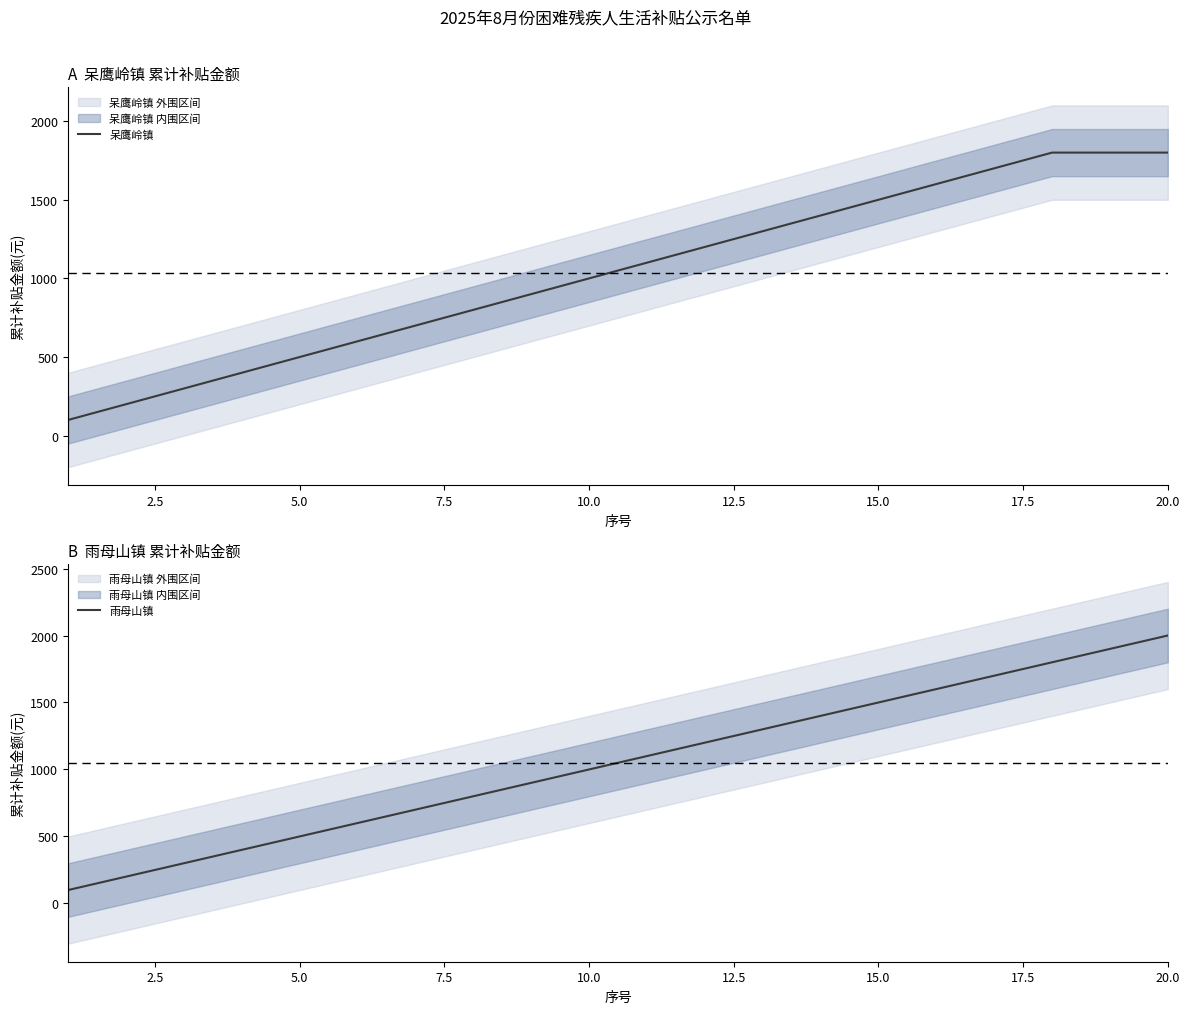

True or false: 呆鹰岭镇 has more than 0 points higher than both neighbors.

False